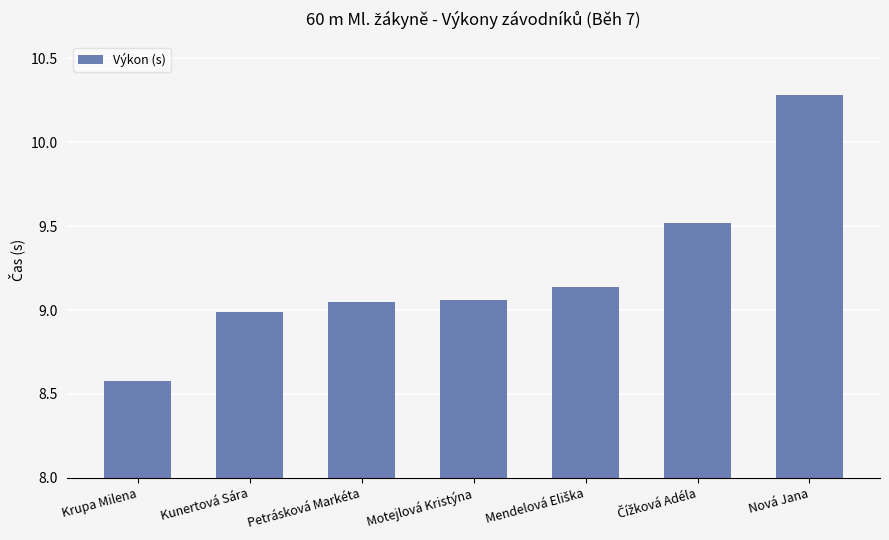

Is it true that the value at Motejlová Kristýna is 15.2?

False